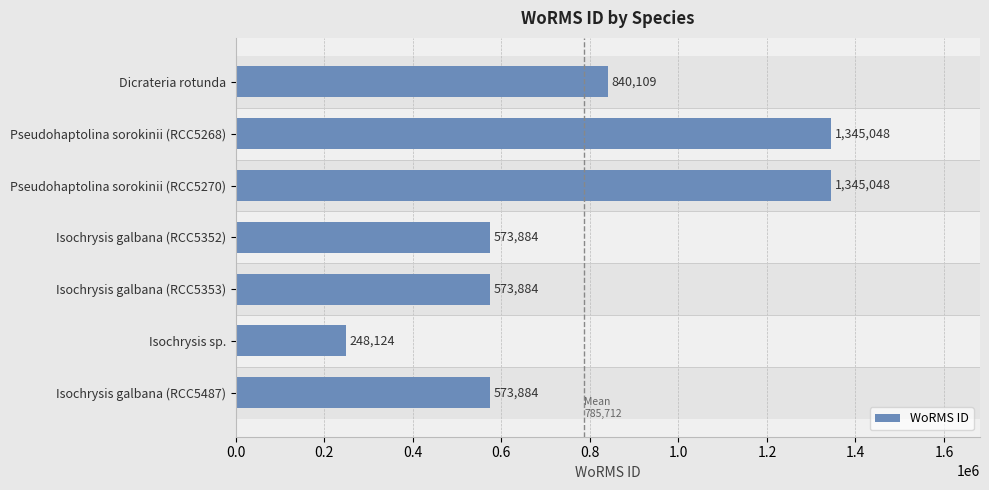

What is the maximum value shown in the chart?

1345048